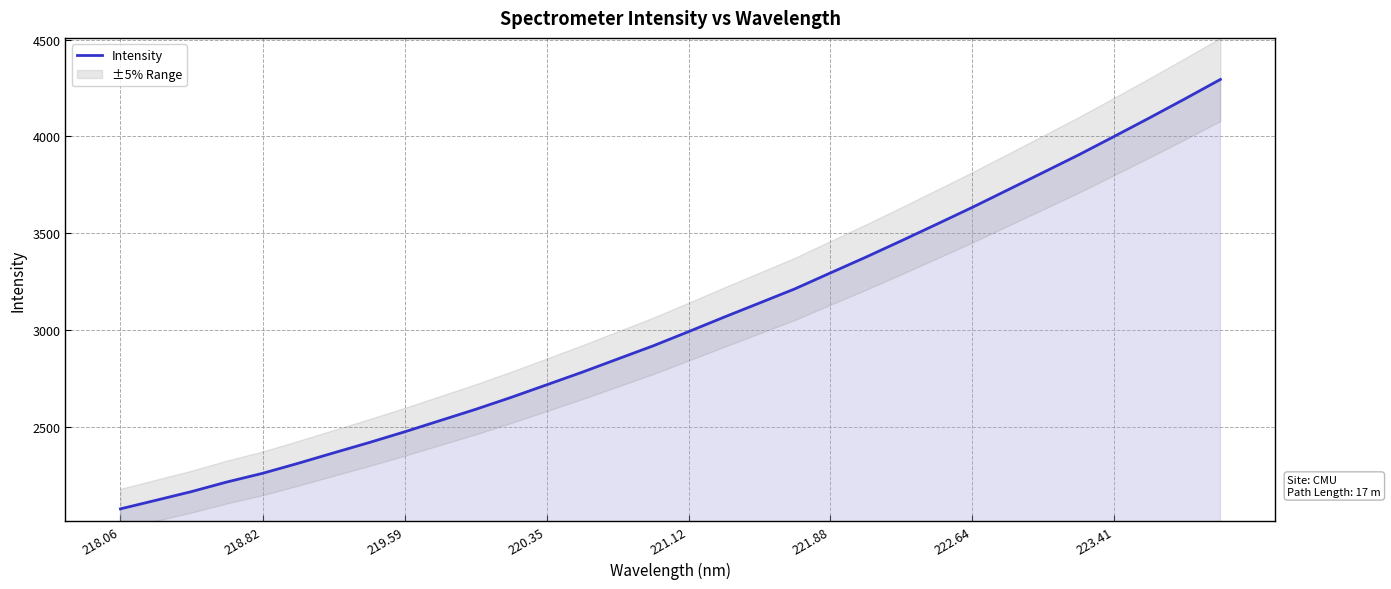

What is the average value?

3036.6